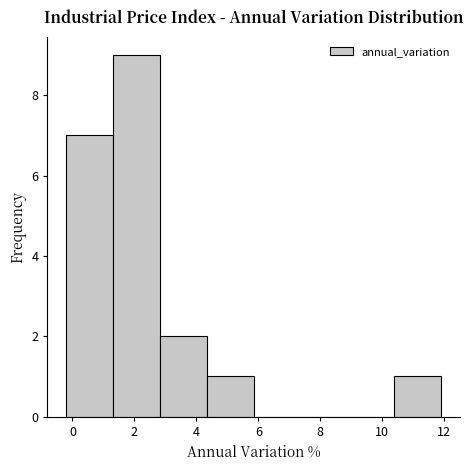

Which range on the x-axis has the tallest bar?

1.4 to 2.8